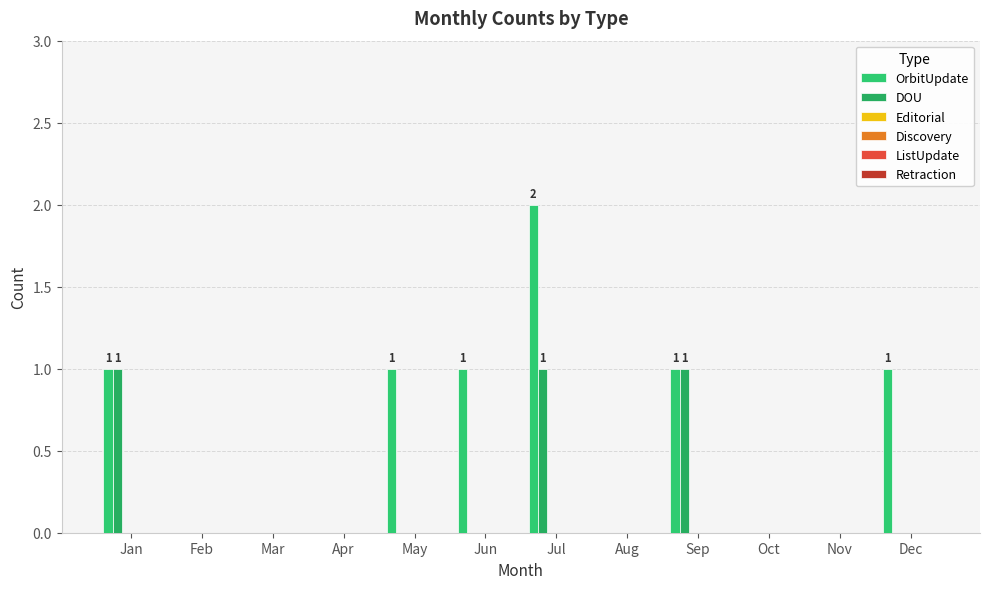

Does the chart contain stacked bars?

No